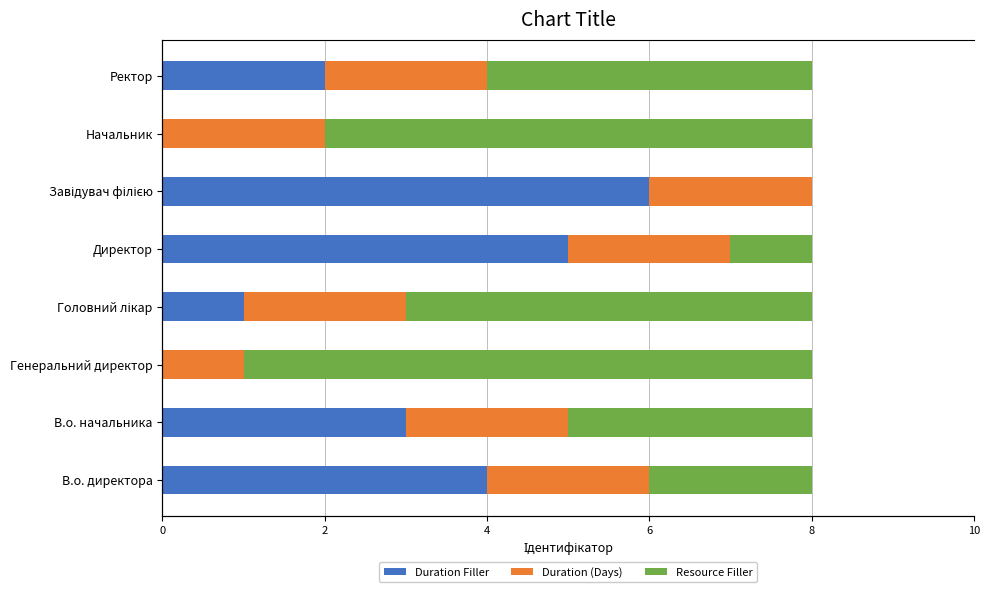

Reading left to right, what are all the values shown in this chart?

Duration Filler: 4	3	0	1	5	6	0	2
Duration (Days): 2	2	1	2	2	2	2	2
Resource Filler: 2	3	7	5	1	0	6	4